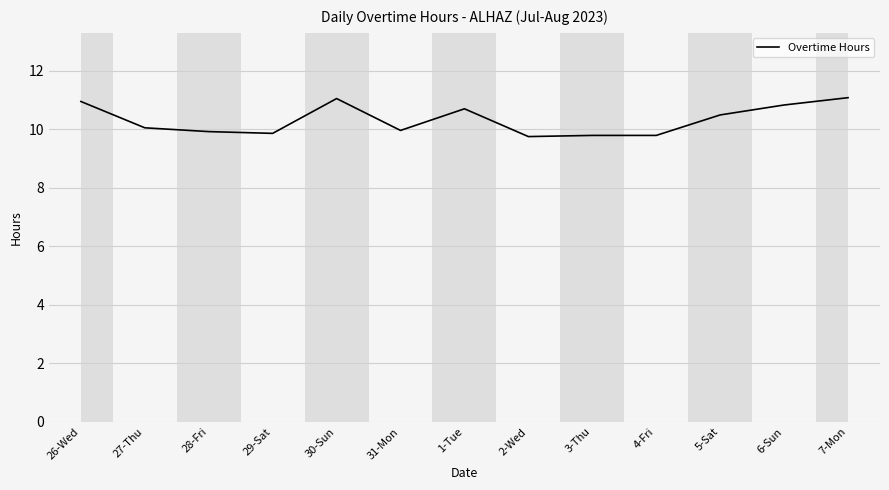

What is the difference between the values at 27-Thu and 28-Fri?

0.1